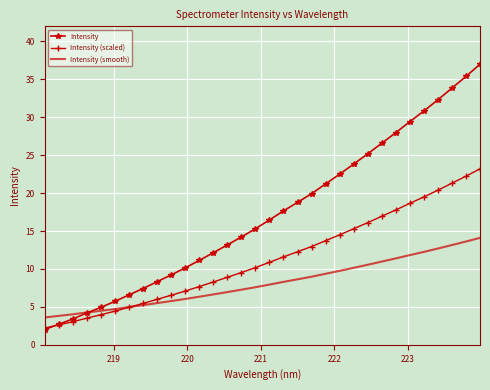

List the series in order of their peak value, highest first.

Intensity, Intensity (scaled), Intensity (smooth)